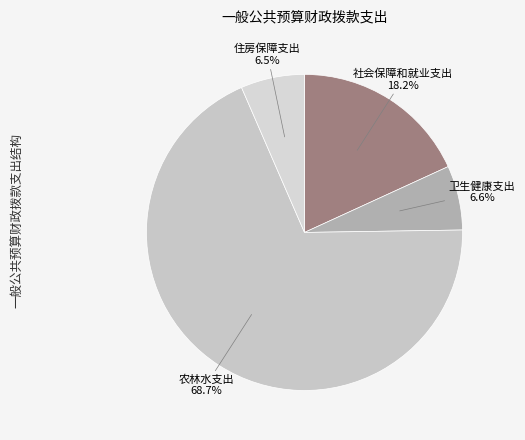

What percentage do 农林水支出 and 卫生健康支出 together represent?

75.3%